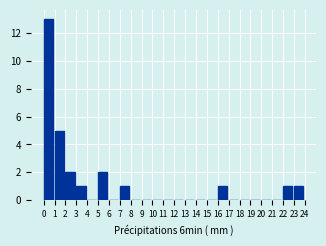

Reading right to left, transcribe all the data shown in this chart.

23=1	22=1	21=0	20=0	19=0	18=0	17=0	16=1	15=0	14=0	13=0	12=0	11=0	10=0	9=0	8=0	7=1	6=0	5=2	4=0	3=1	2=2	1=5	0=13